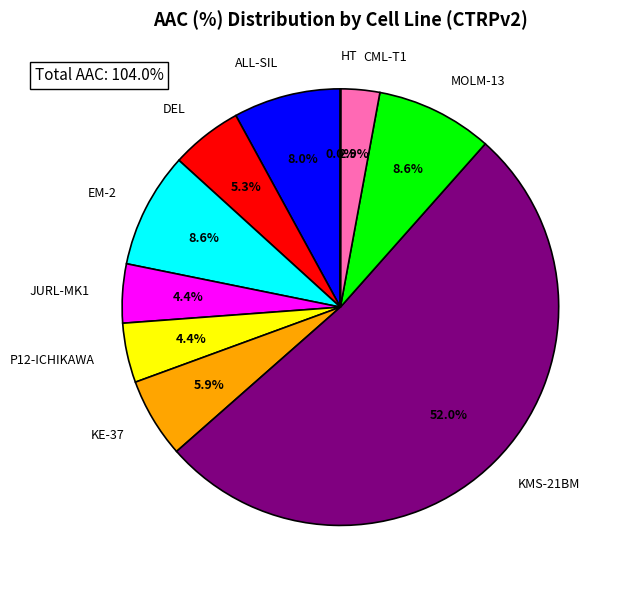

Which category has the biggest portion of the pie?

KMS-21BM